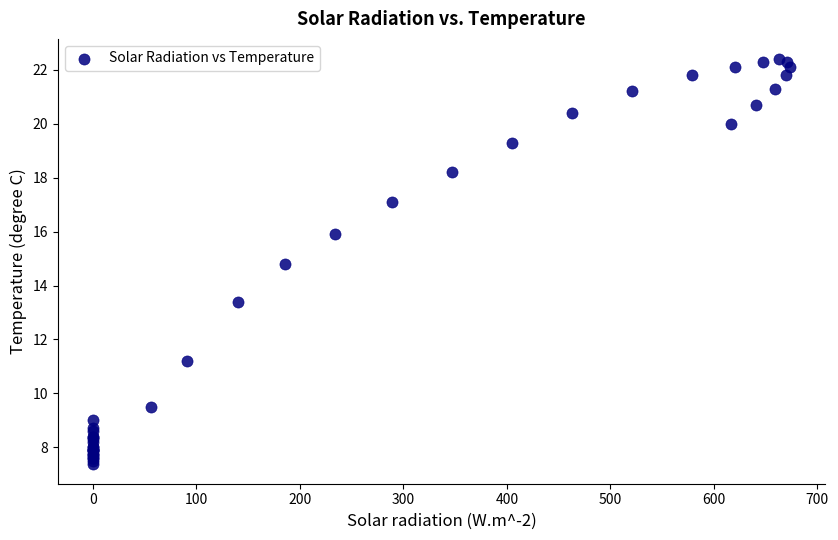

What Y value in the scatter plot is closest to 14?

13.4